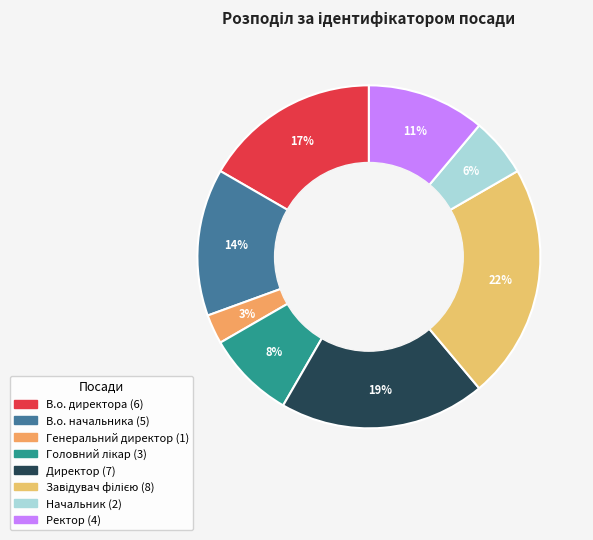

What percentage is NOT represented by Ректор?

88.9%